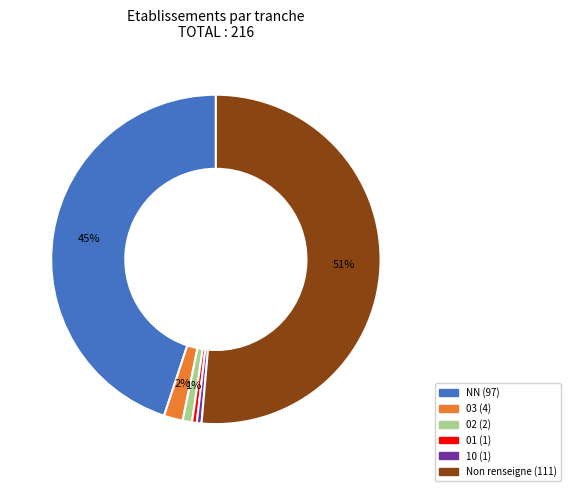

To the nearest percent, what is the average slice percentage?

17%